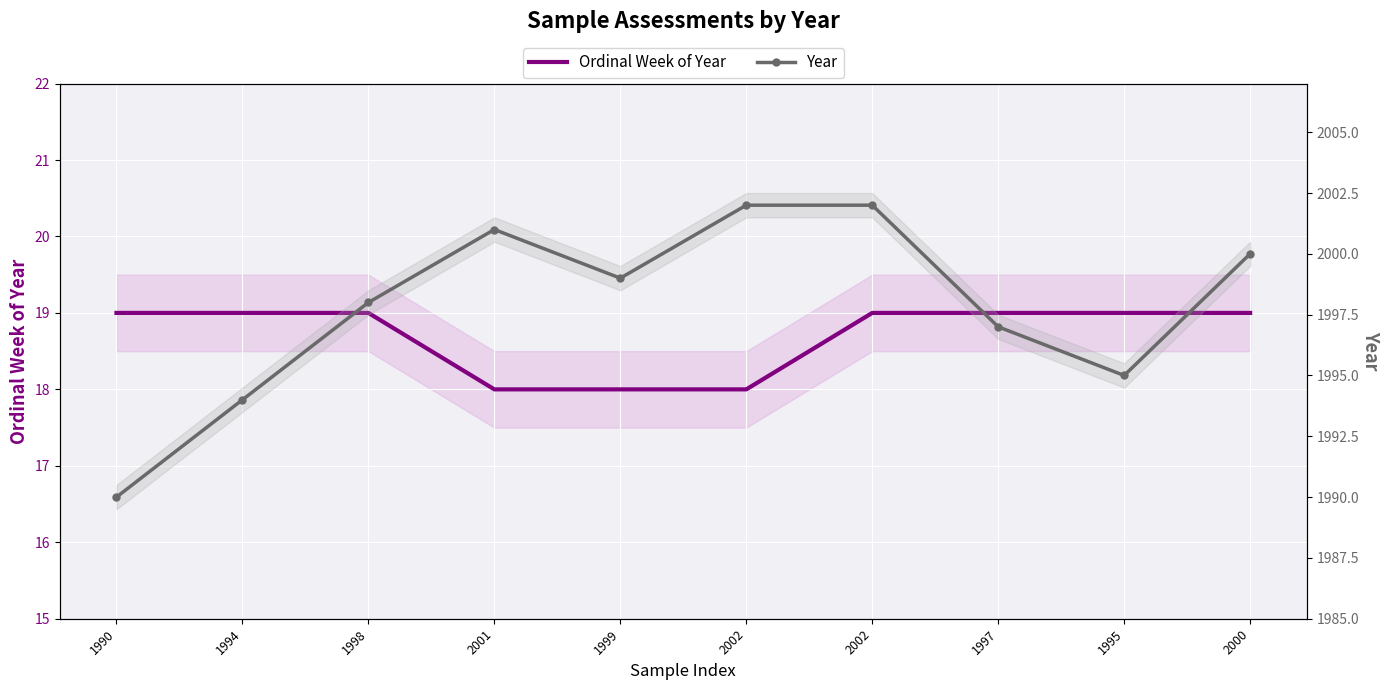

Is it true that Year equals 848 at 1990?

False